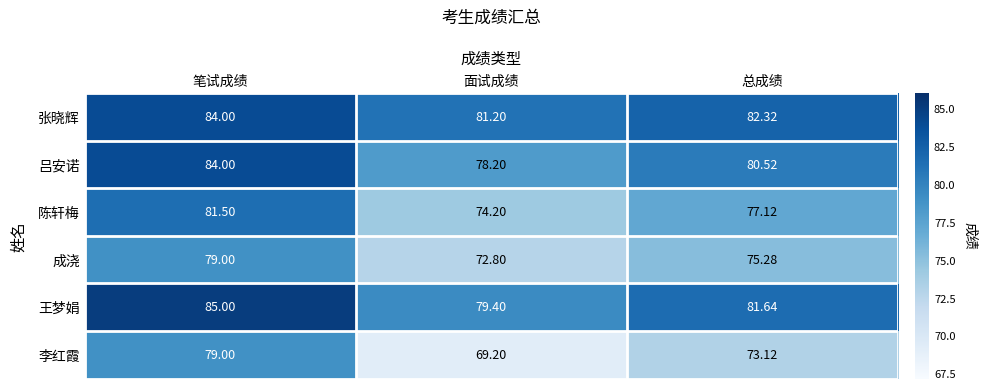

What is the total value across all series at 总成绩?

470.0